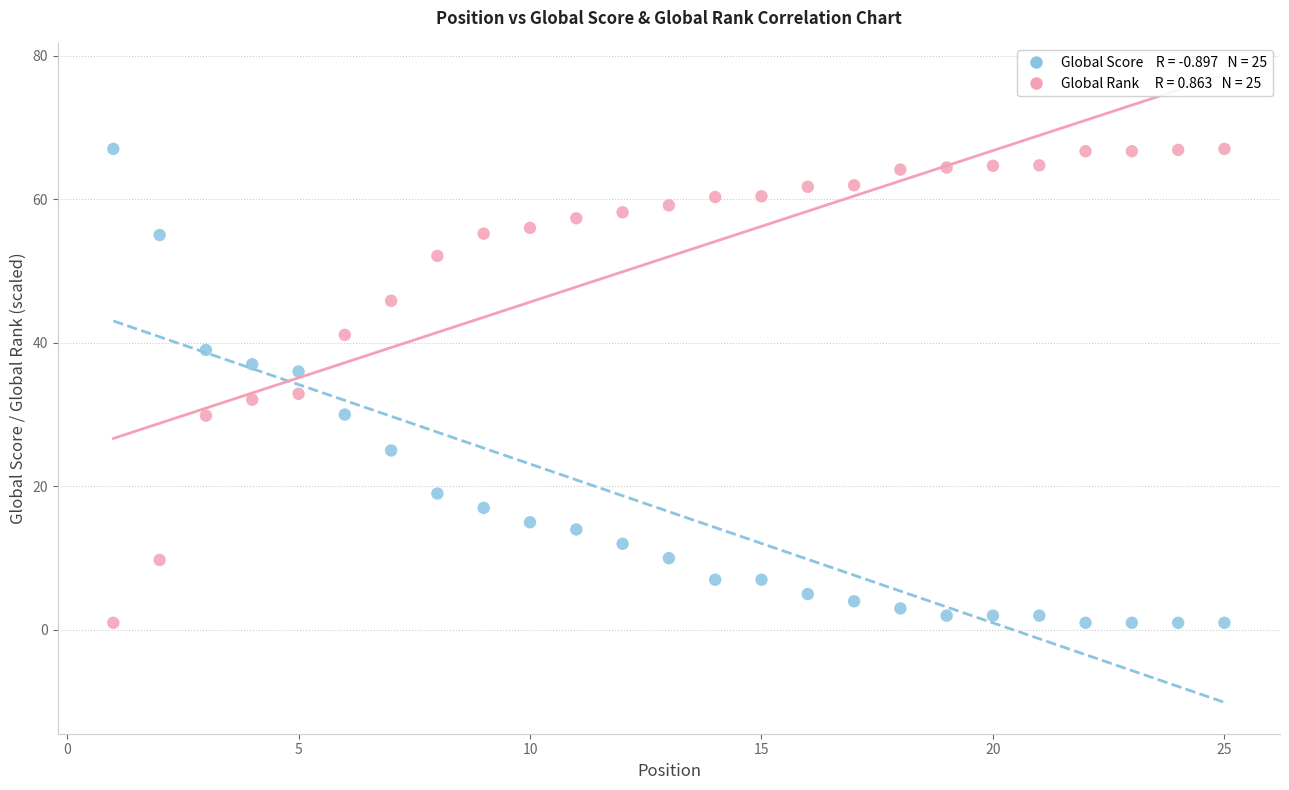

Across all data points, what is the range of X values (max minus min)?

24.0